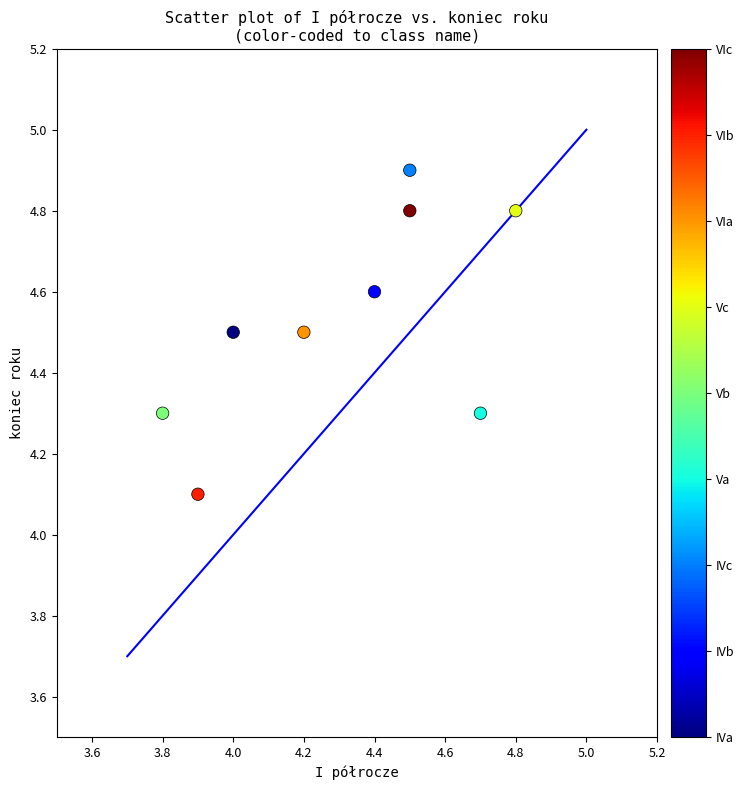

What is the average Y value?

4.5